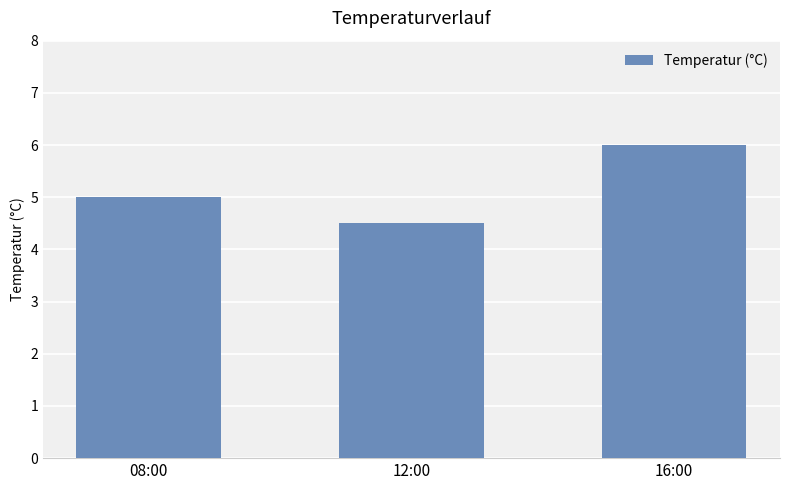

How many categories are shown in the chart?

3